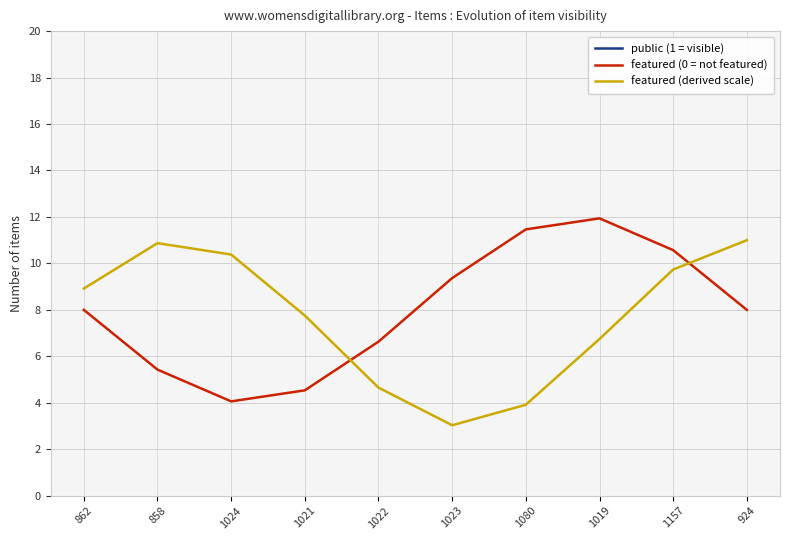

How many lines are shown in the chart?

3